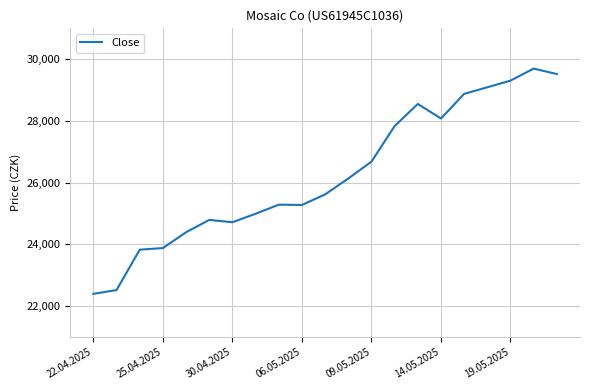

What is the average value?

26262